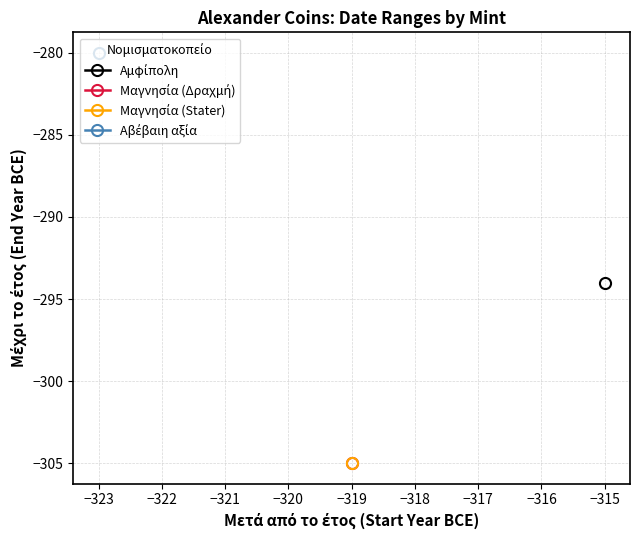

The value of Αβέβαιη αξία at Μετά από το έτος is -422. True or false?

False